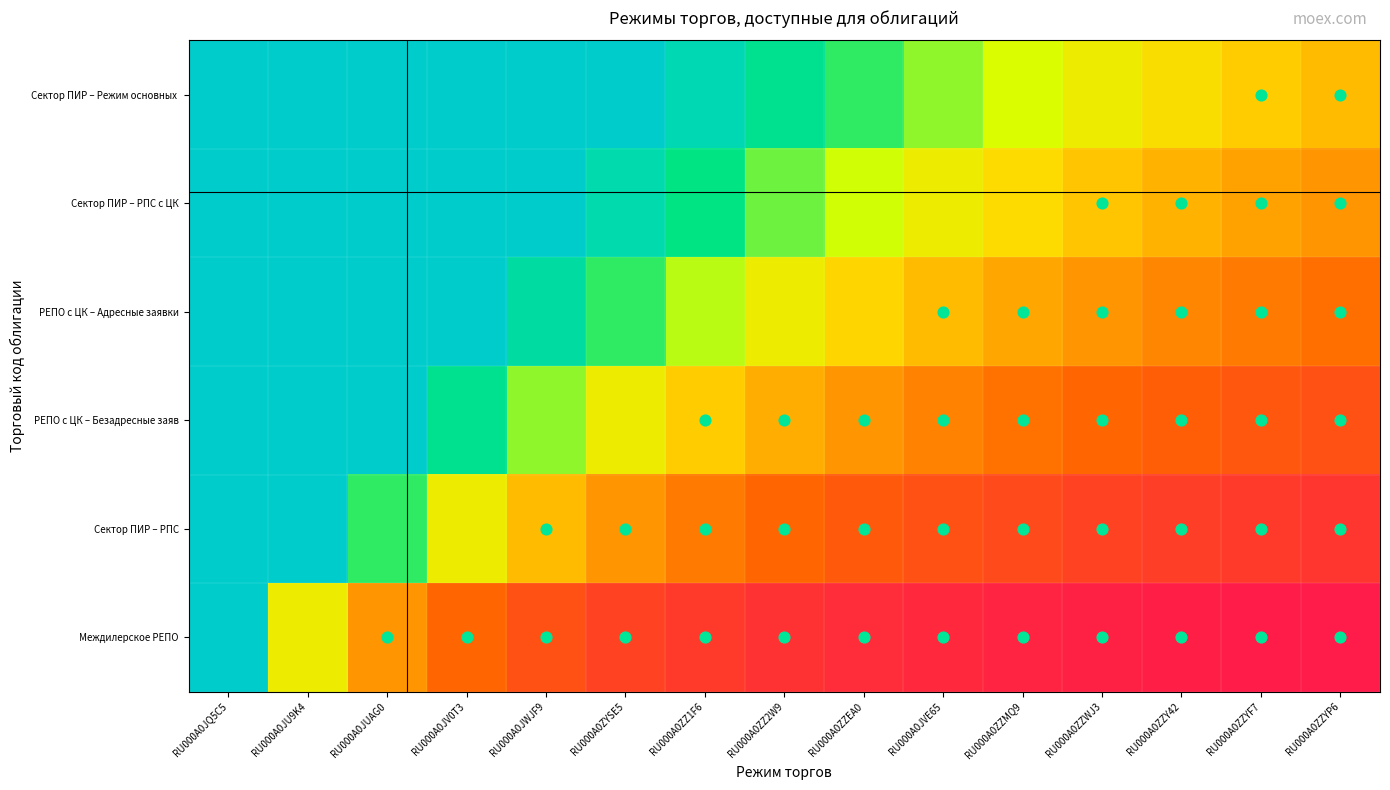

Between RU000A0JVE65 and RU000A0ZZY42, which series saw the biggest shift?

Сектор ПИР – Режим основных